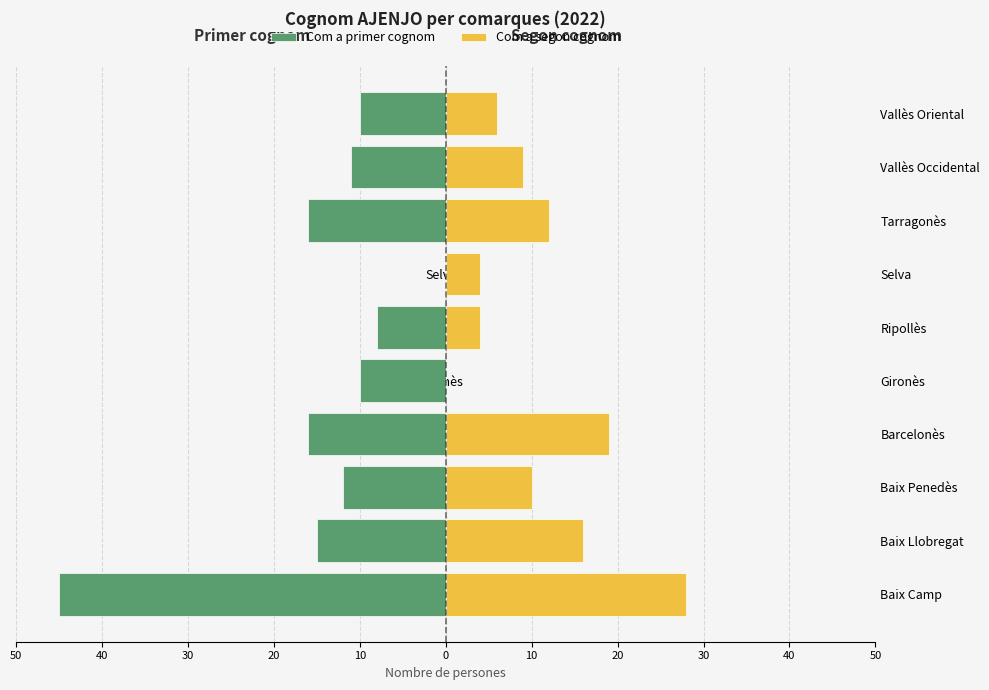

Which series has the largest range (max minus min)?

Com a primer cognom